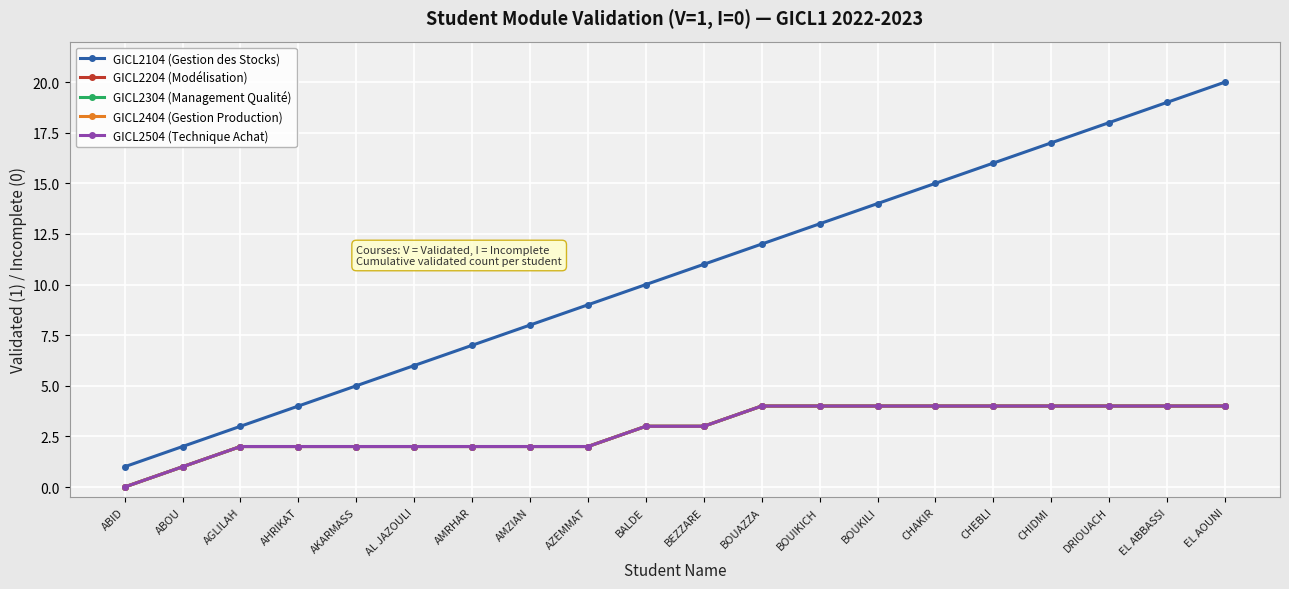

True or false: GICL2504 (Technique Achat) and GICL2104 (Gestion des Stocks) cross at least once.

False